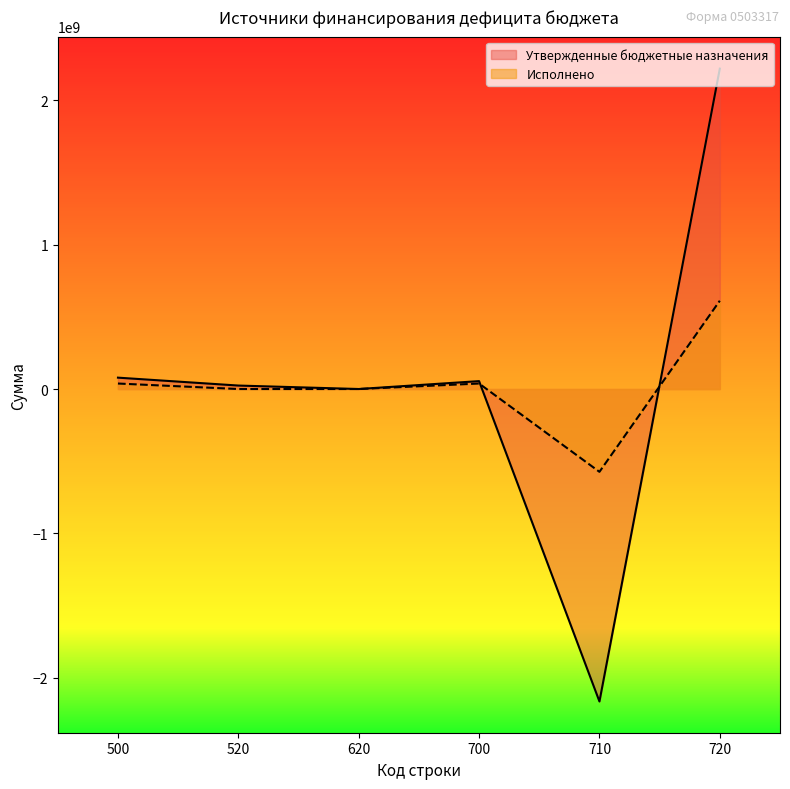

What are all the series names shown in the legend?

Утвержденные бюджетные назначения, Исполнено